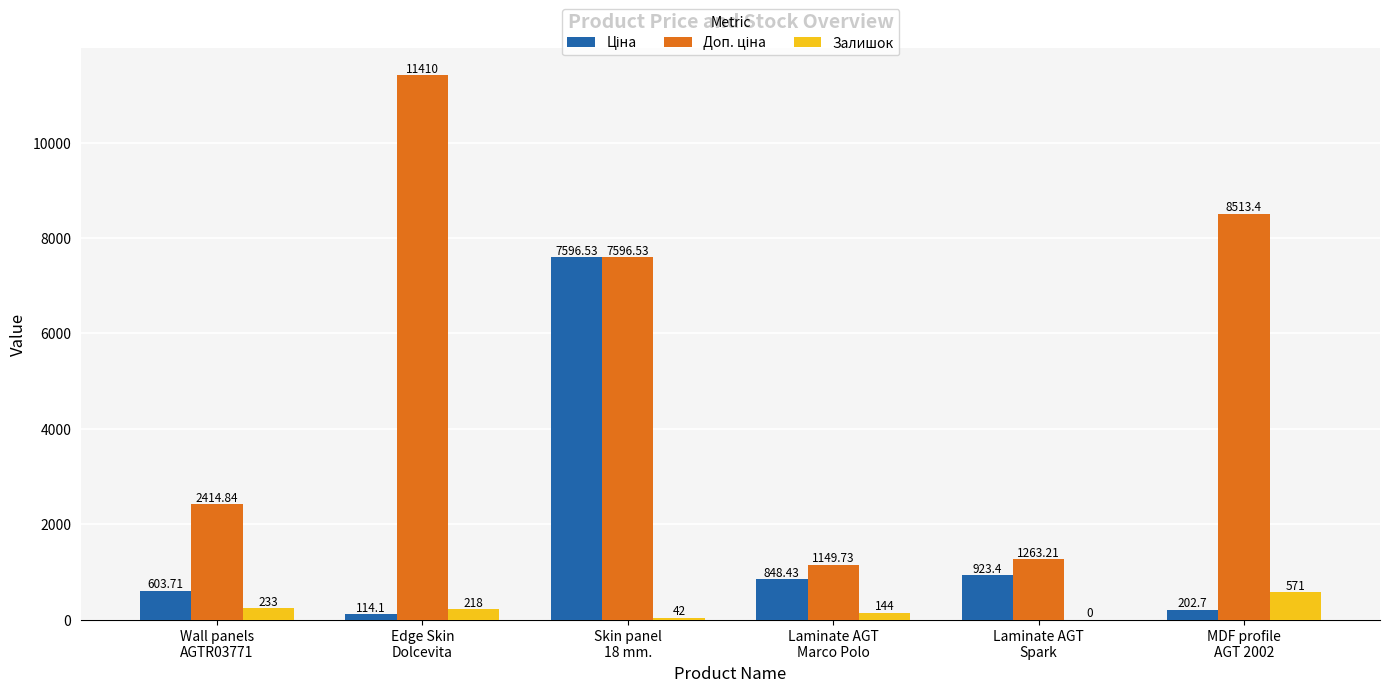

Are the bars grouped side by side (vs. stacked)?

Yes